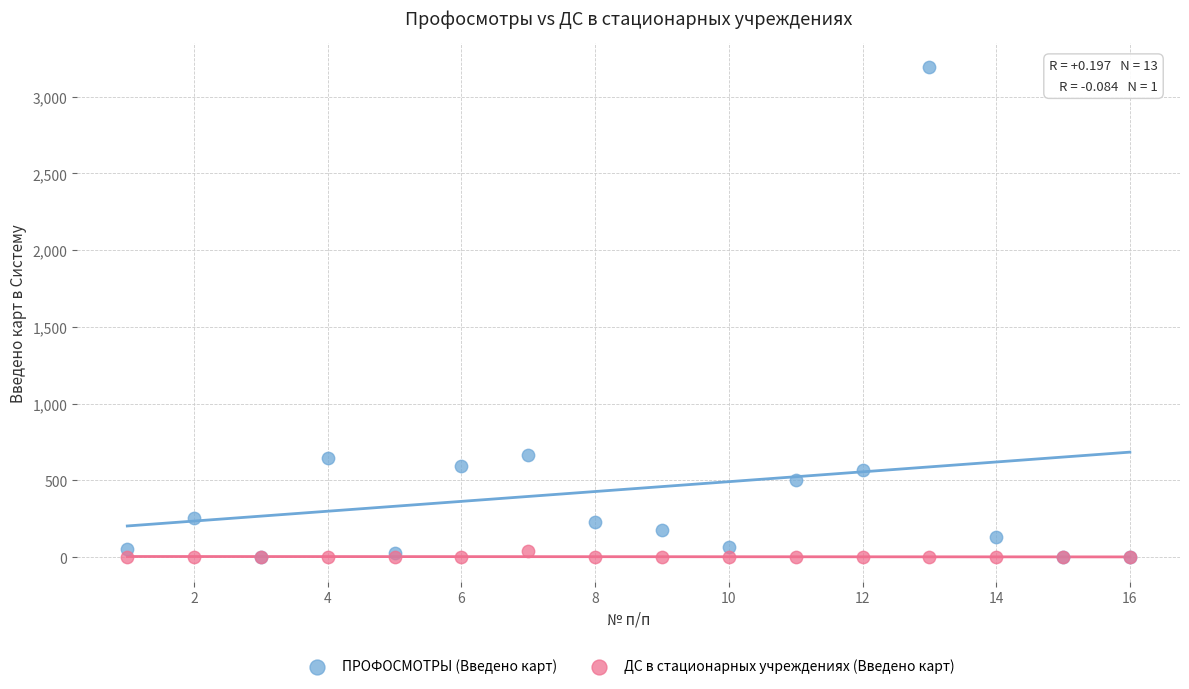

What are all the series names shown in the legend?

ПРОФОСМОТРЫ (Введено карт), ДС в стационарных учреждениях (Введено карт)